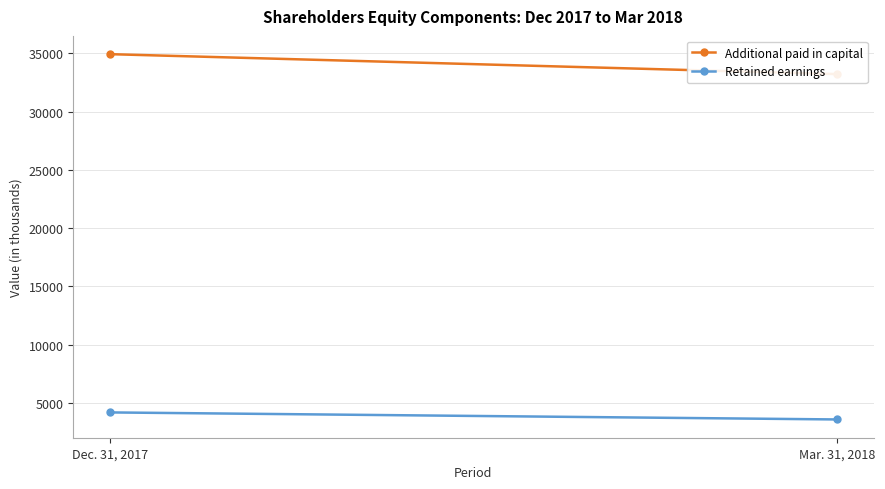

At which label does Retained earnings reach its minimum?

Mar. 31, 2018